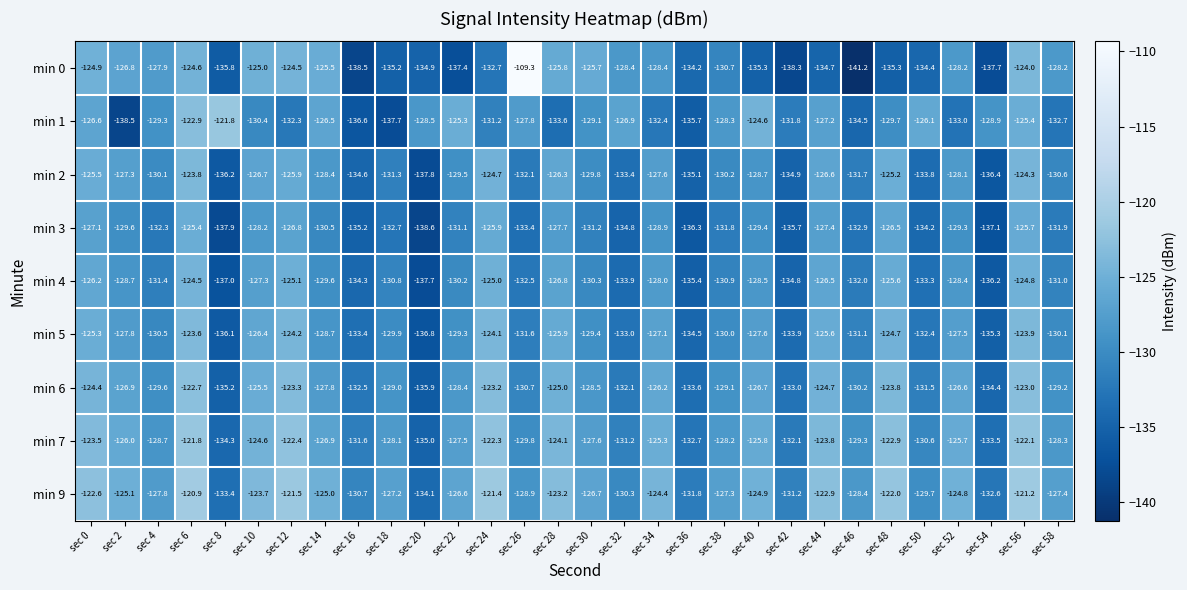

What is the average value of the min 7 series?

-127.5